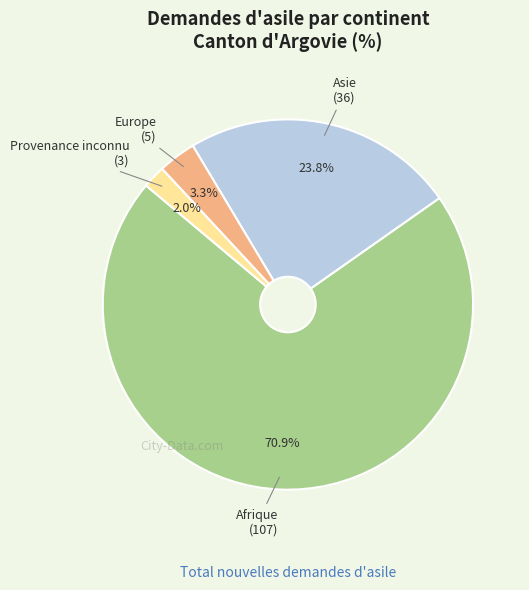

Does any single category account for the majority?

Yes